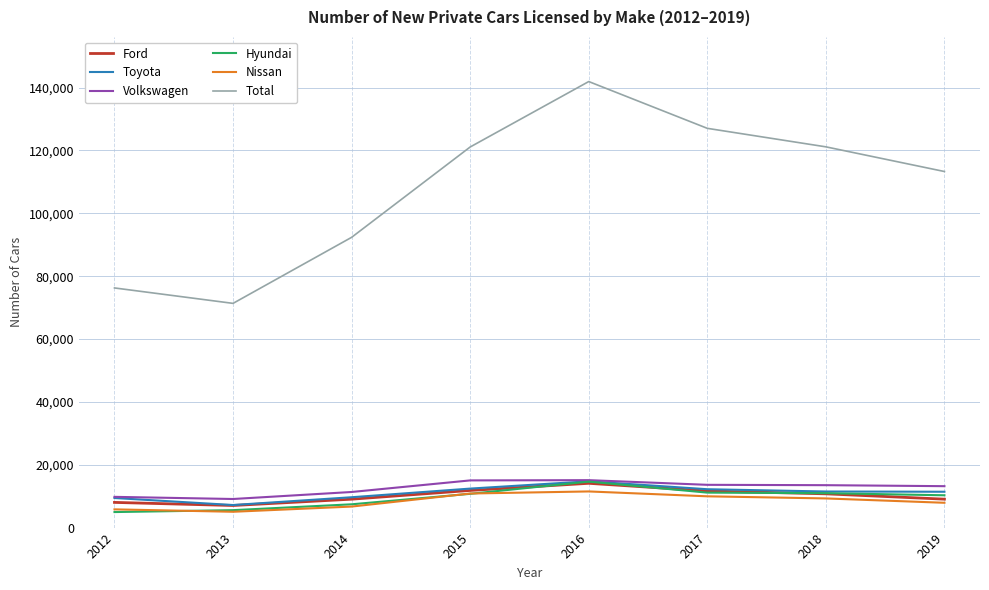

True or false: Volkswagen and Total intersect in this chart.

False